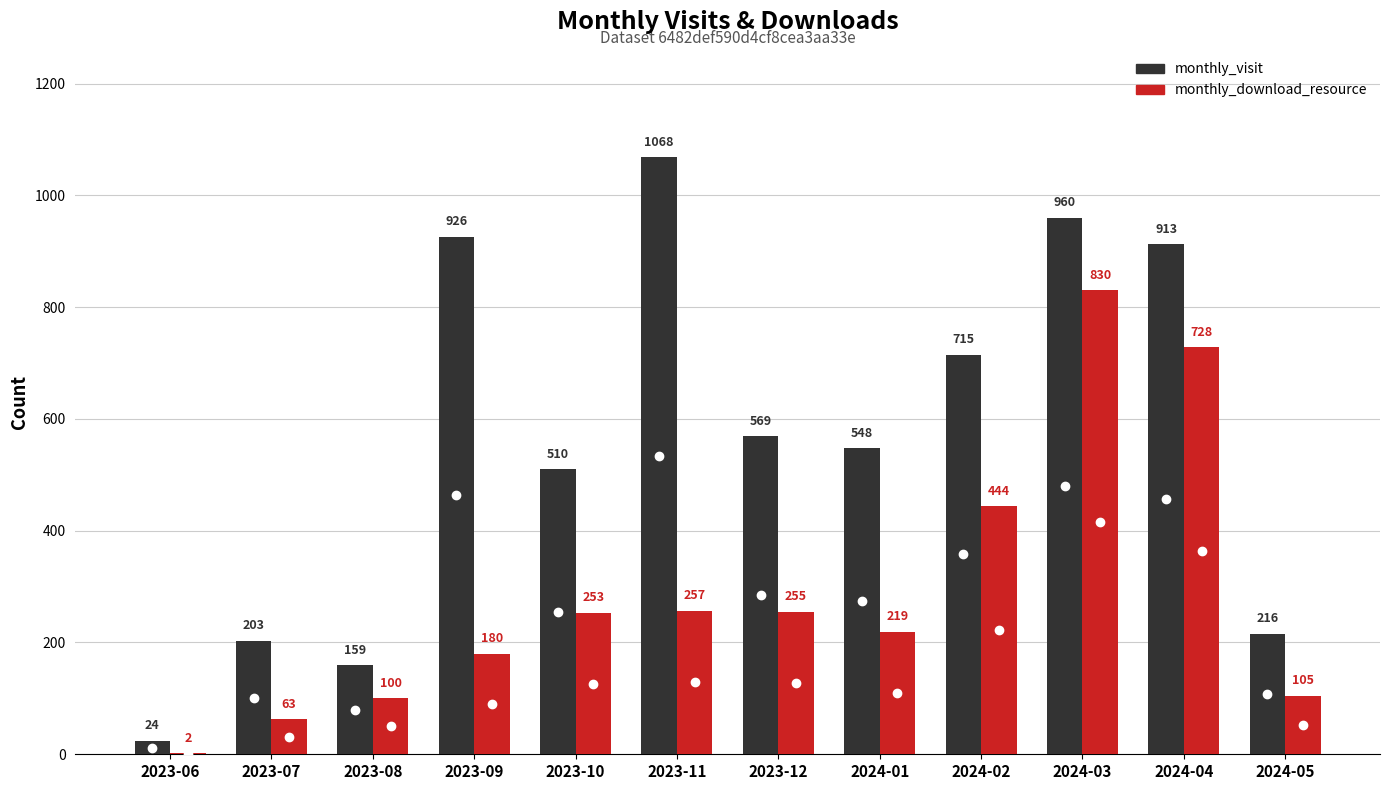

Does the chart contain stacked bars?

No